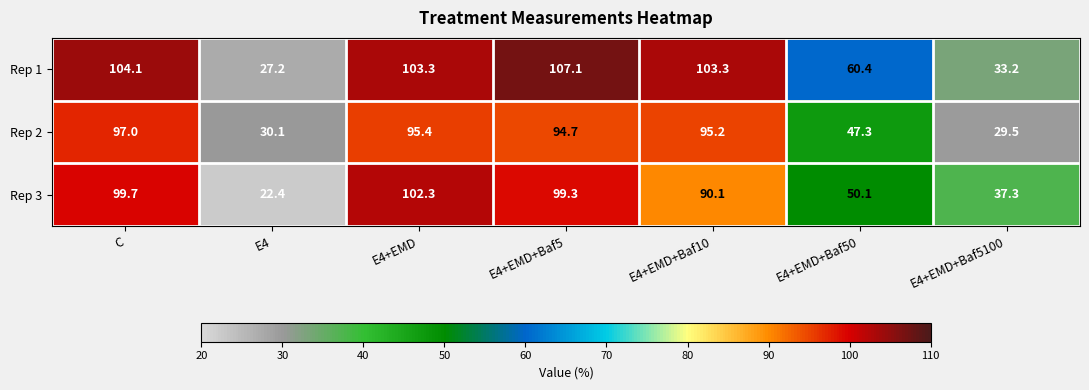

What is the total value across all series at E4+EMD?

301.0